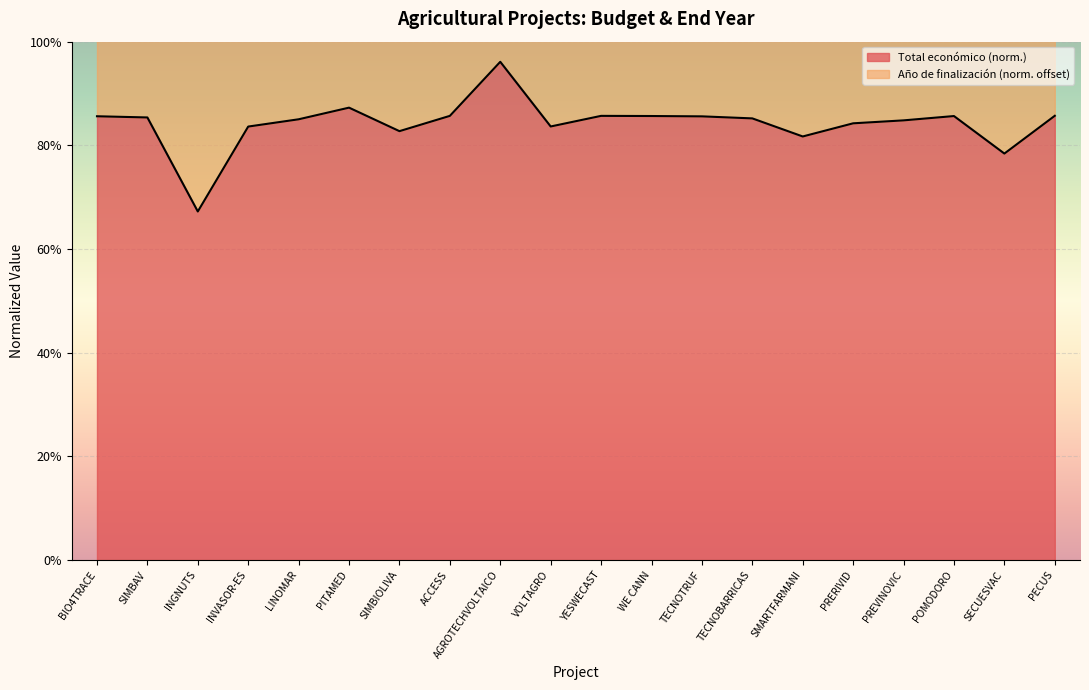

How many interior local peaks (higher than both neighbors) does the data have?

4